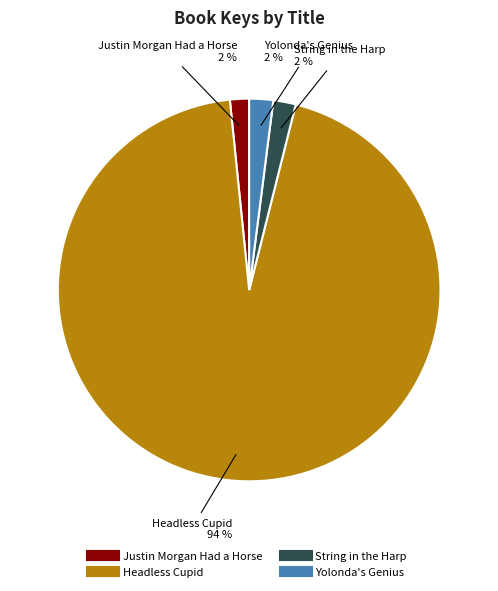

Is there a majority slice in this chart?

Yes